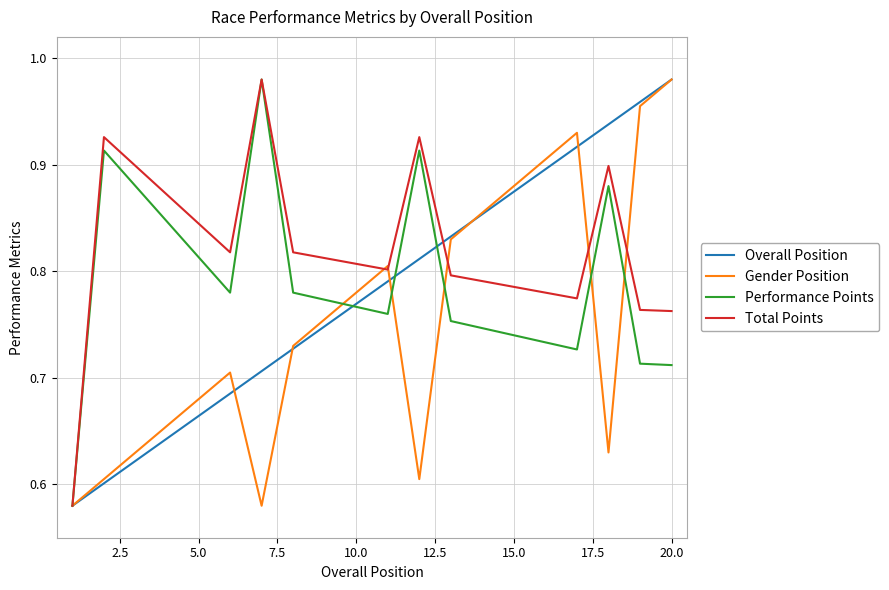

Which series has the largest total across all categories?

Total Points